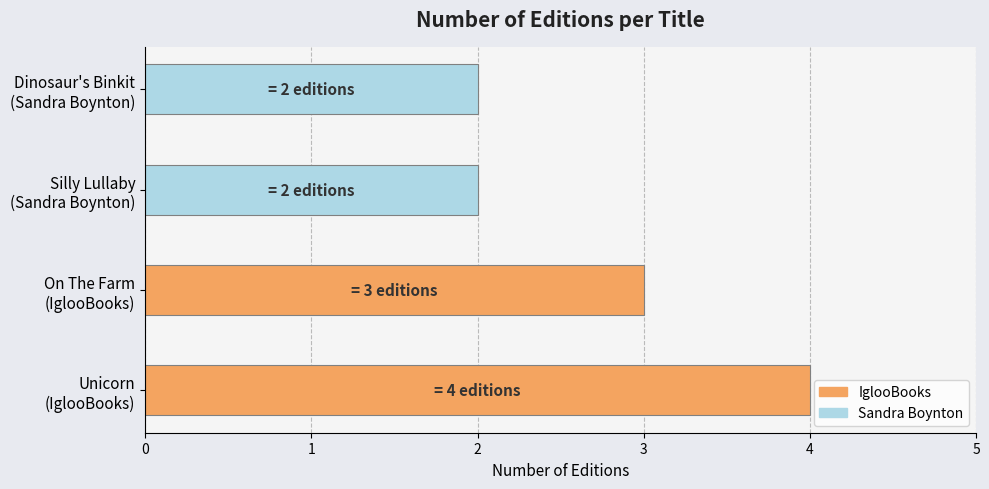

Reading bottom to top, list all the values displayed in this chart.

4	3	2	2